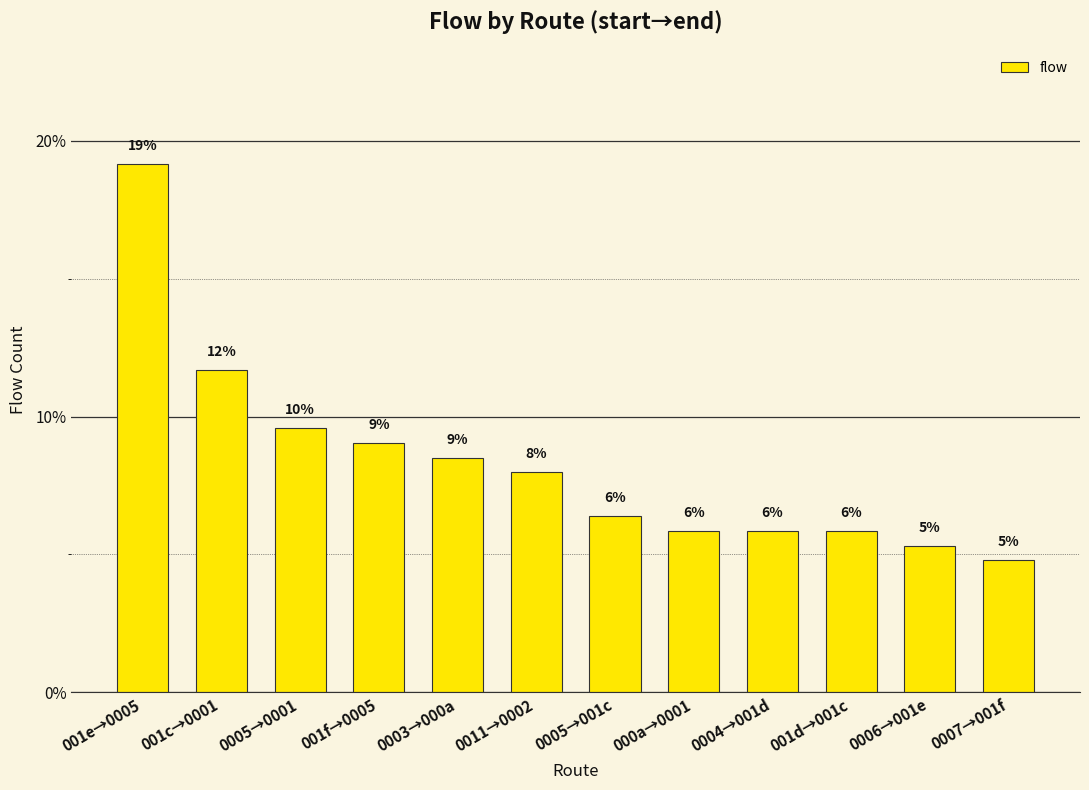

How many values are below 7?

6